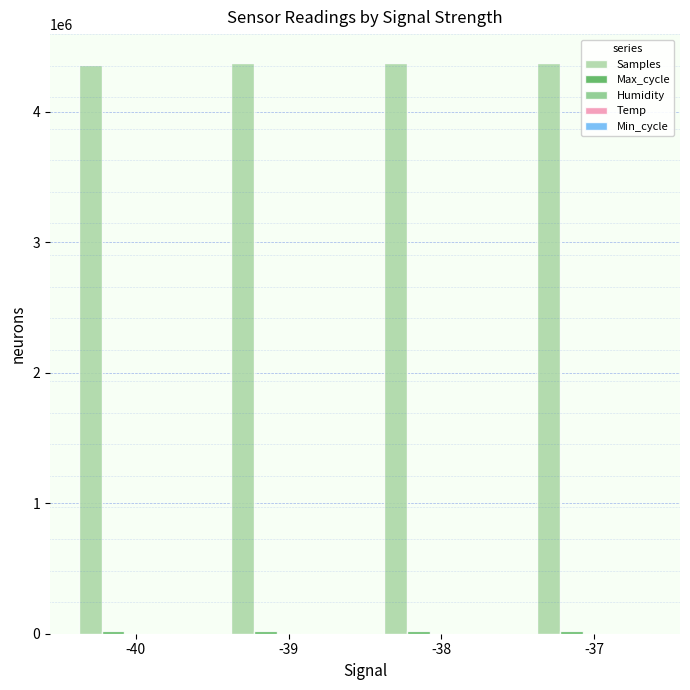

What is the maximum value shown in the chart?

4375119.5